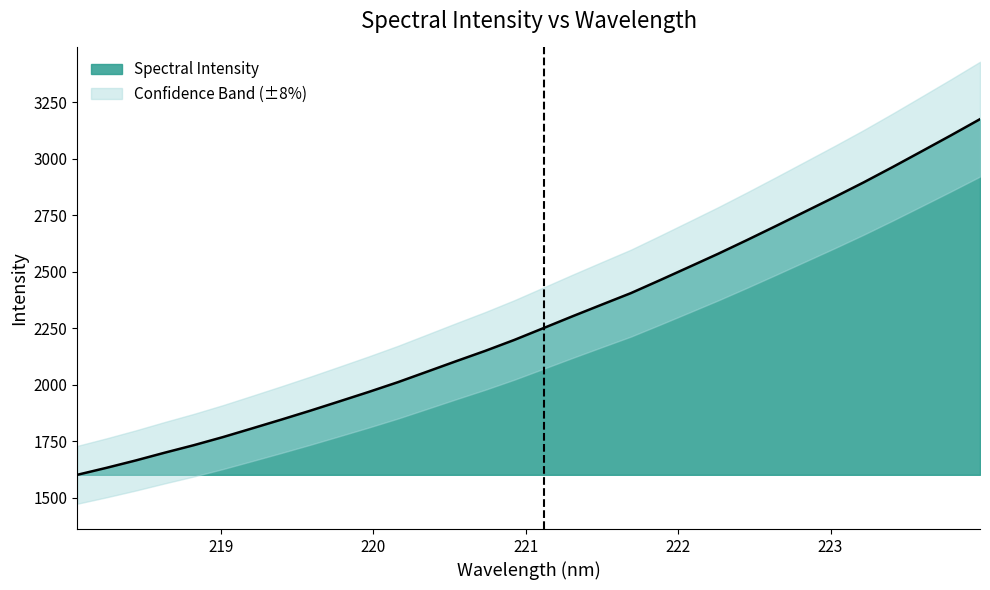

Reading left to right, transcribe all the data shown in this chart.

1600.5	1631.3	1663.8	1698.4	1731.7	1767.6	1806.0	1844.8	1884.6	1925.8	1967.4	2010.5	2056.9	2103.5	2149.2	2197.7	2250.0	2302.5	2353.8	2404.7	2462.1	2520.4	2579.1	2640.3	2702.9	2766.4	2830.0	2895.1	2963.2	3033.0	3103.2	3175.0